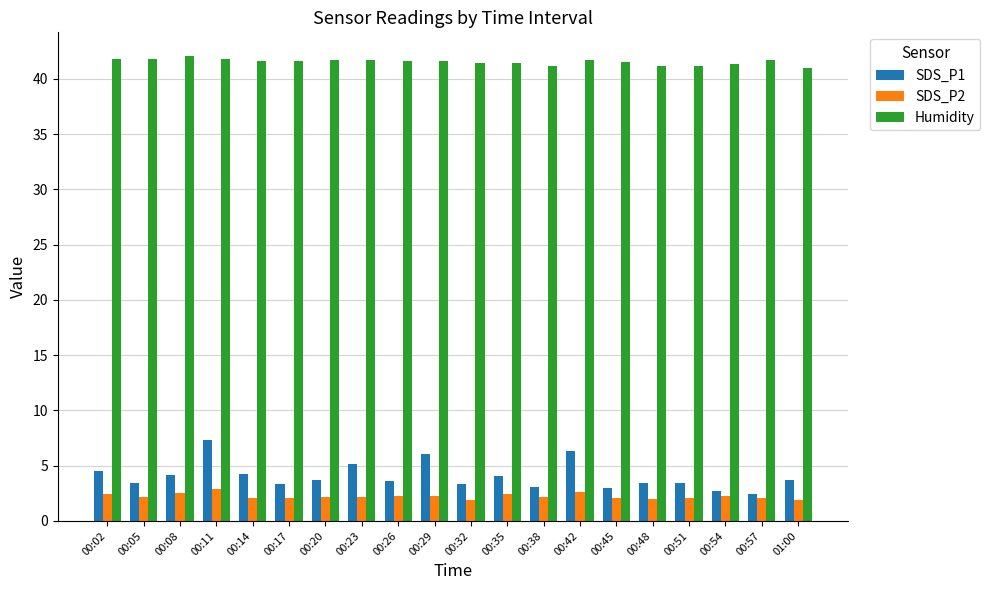

What is the value of the SDS_P1 bar at the 4th from the left?

7.3